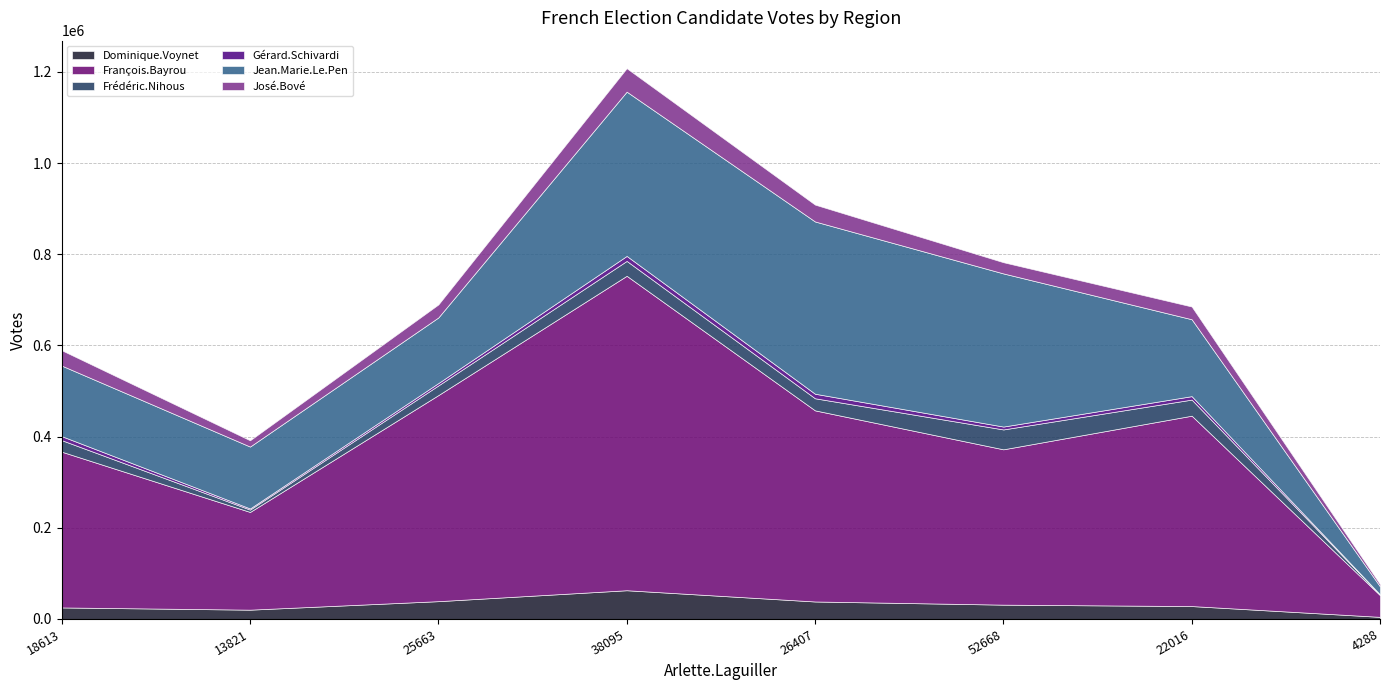

In François.Bayrou, how many points are higher than both neighbors (excluding endpoints)?

2